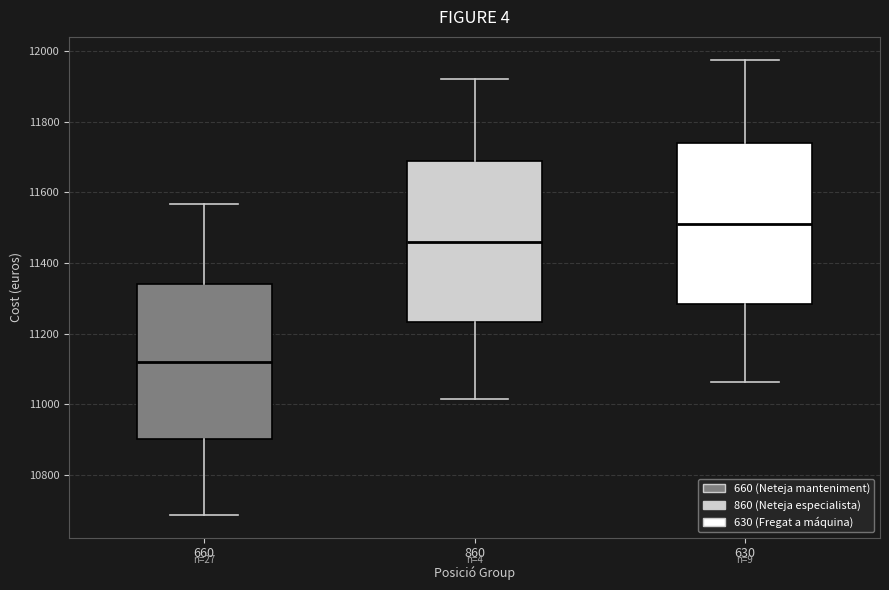

Which box's median line is the highest?

630